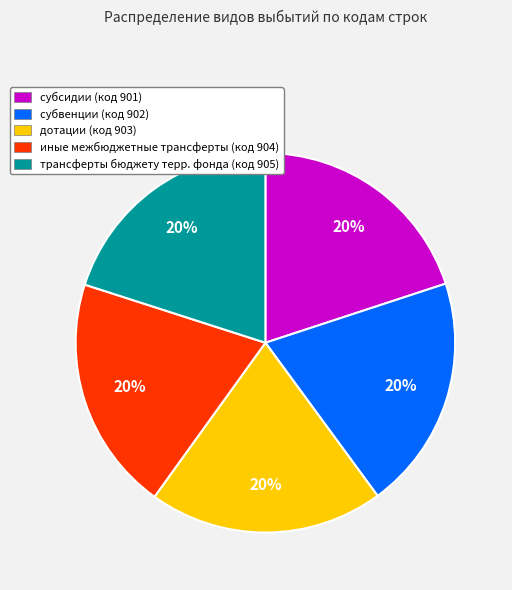

Is the sum of иные межбюджетные трансферты (код 904) and трансферты бюджету терр. фонда (код 905) greater than half?

No